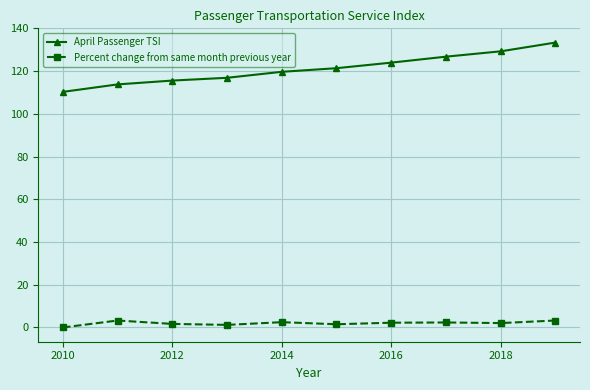

Which series has the largest total across all categories?

April Passenger TSI